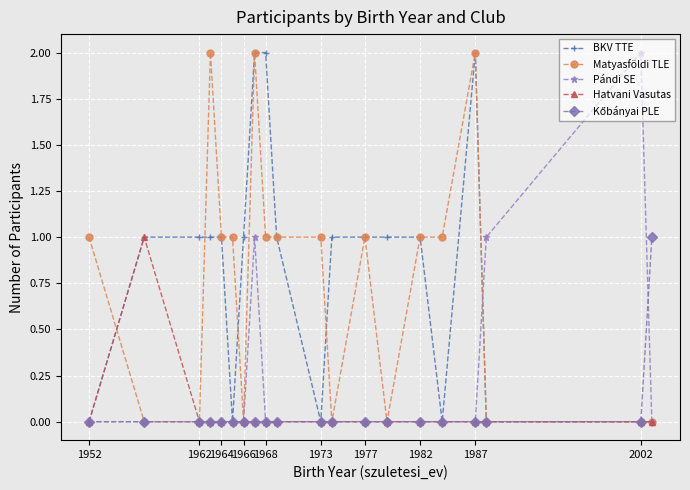

True or false: Matyasföldi TLE has more than 1 interior local peaks.

True